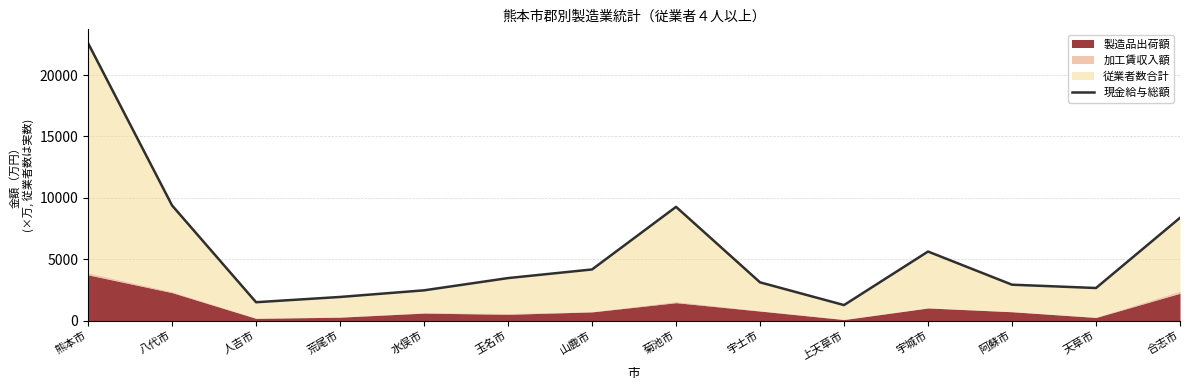

Read the value at 阿蘇市.

2938.9